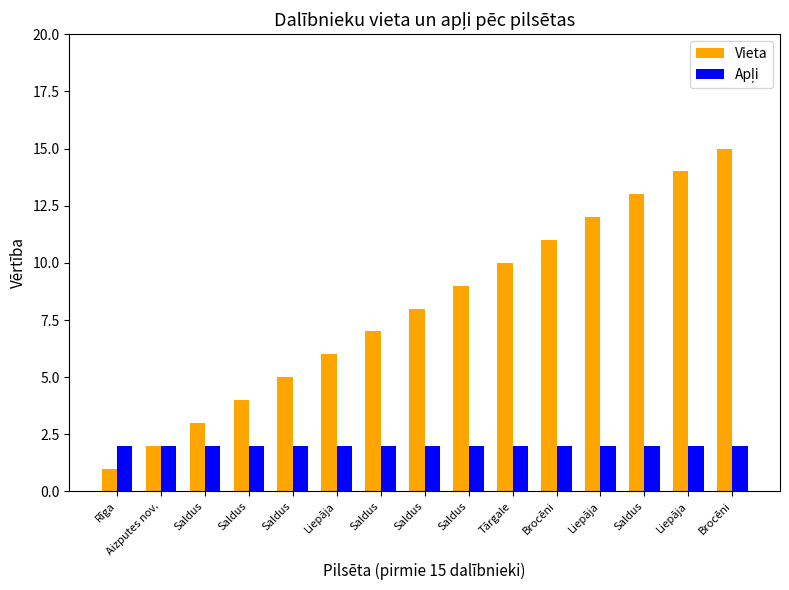

Does the chart contain any negative values?

No